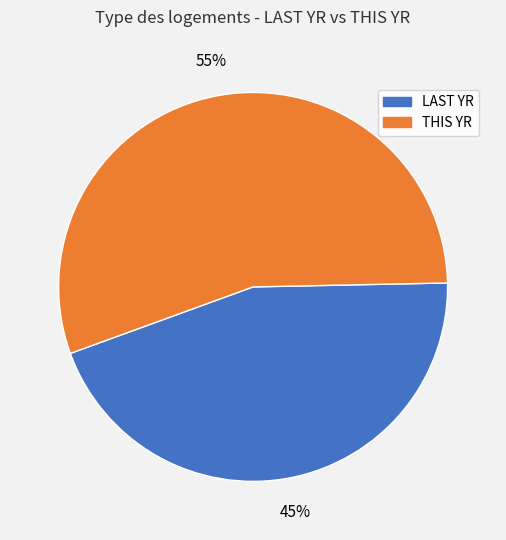

What percentage is the THIS YR slice, to the nearest percent?

55%